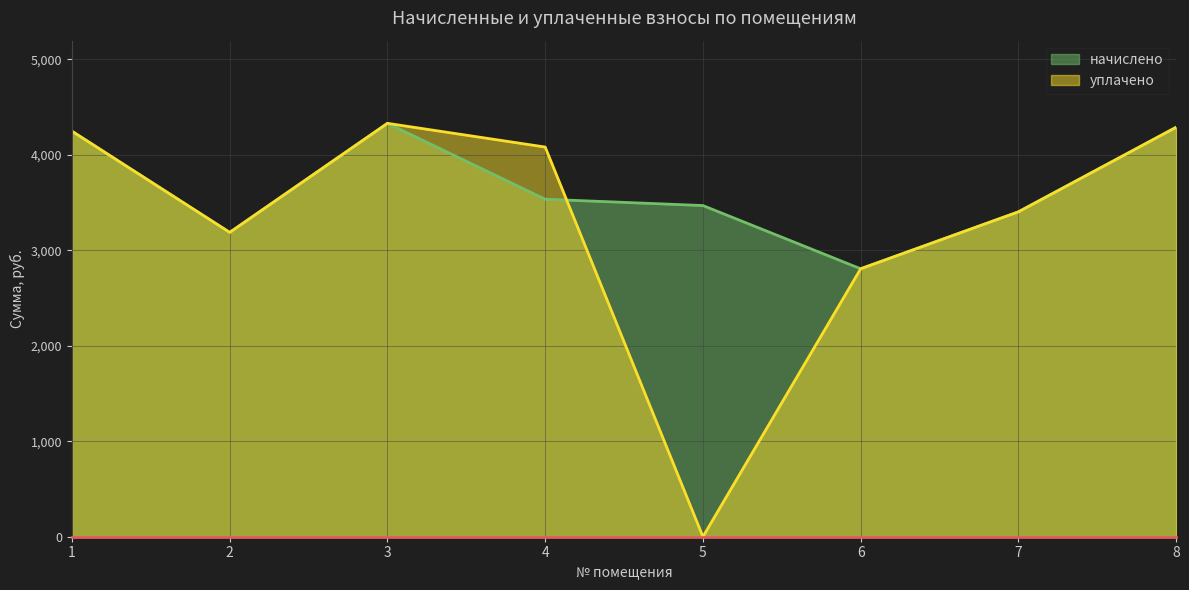

Where does the уплачено series first go above 4082?

1